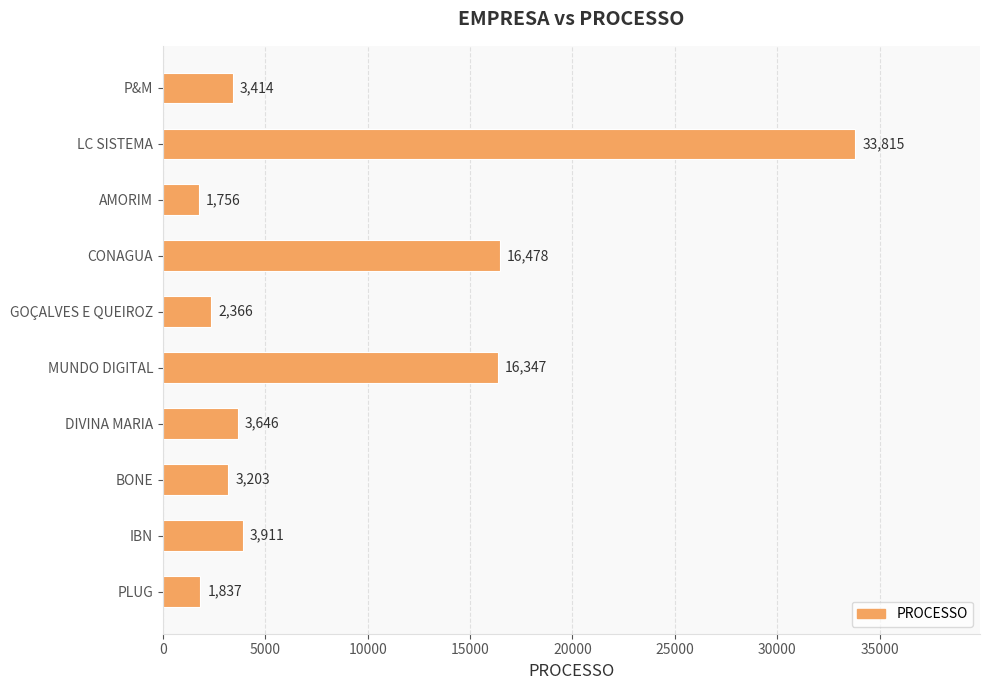

Which has a higher value, GOÇALVES E QUEIROZ or LC SISTEMA?

LC SISTEMA